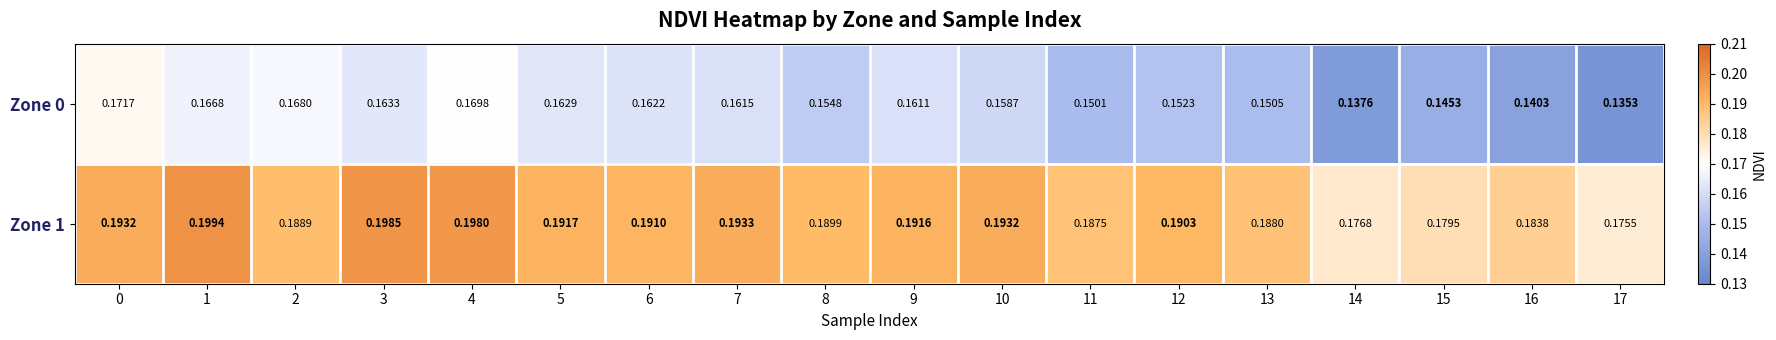

What is the total value across all series at 7?

0.4